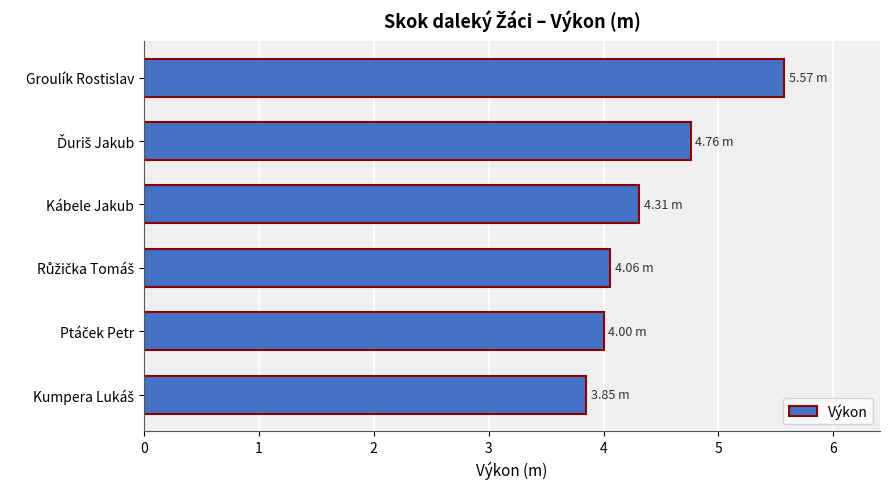

How many data points does each series have?

6